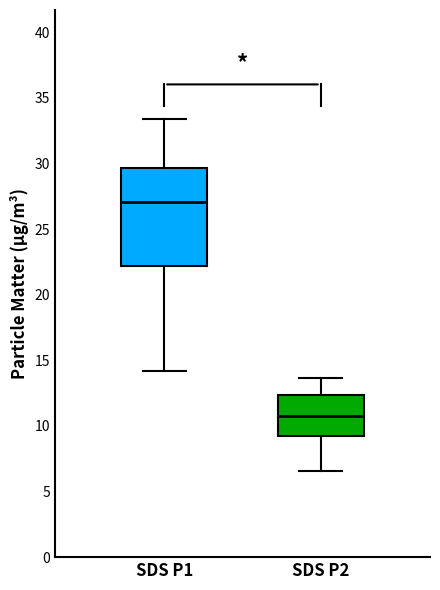

Comparing the boxes themselves (not the whiskers), which one is the tallest?

SDS P1